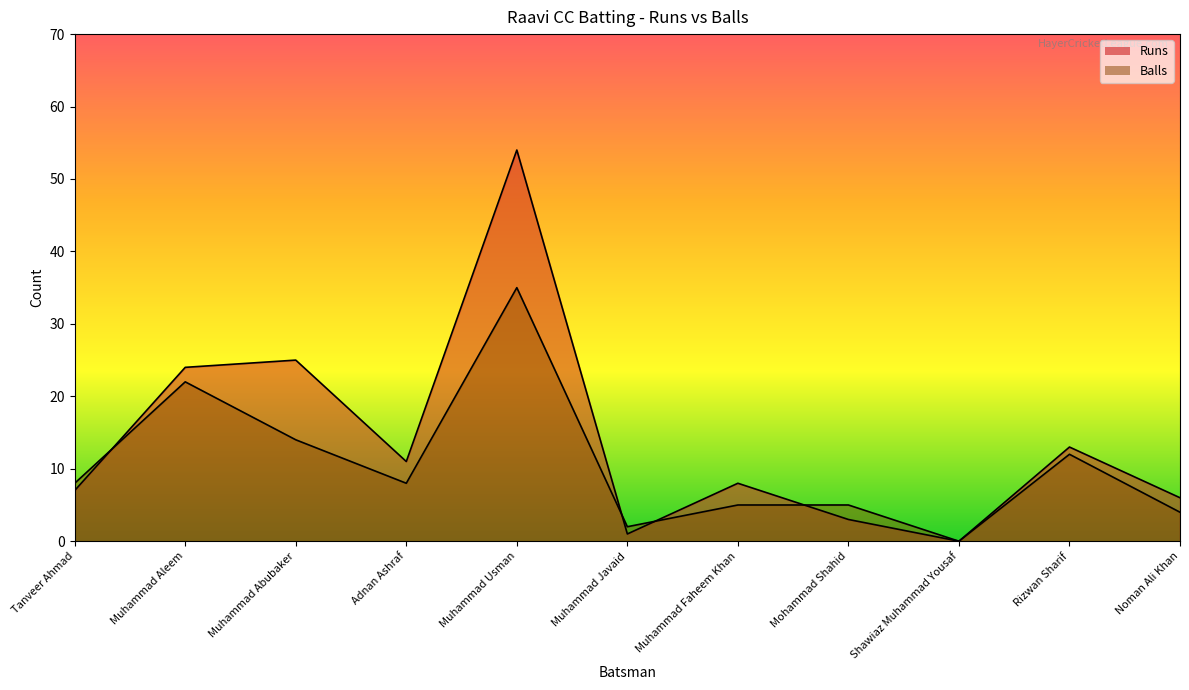

How many data points in Balls are less than 8?

5